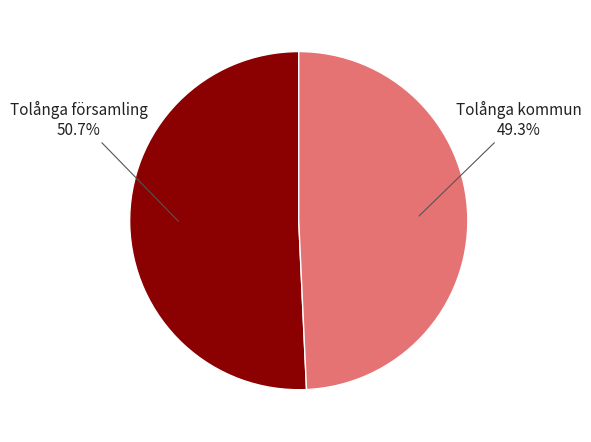

True or false: Tolånga församling accounts for 51% of the total.

True